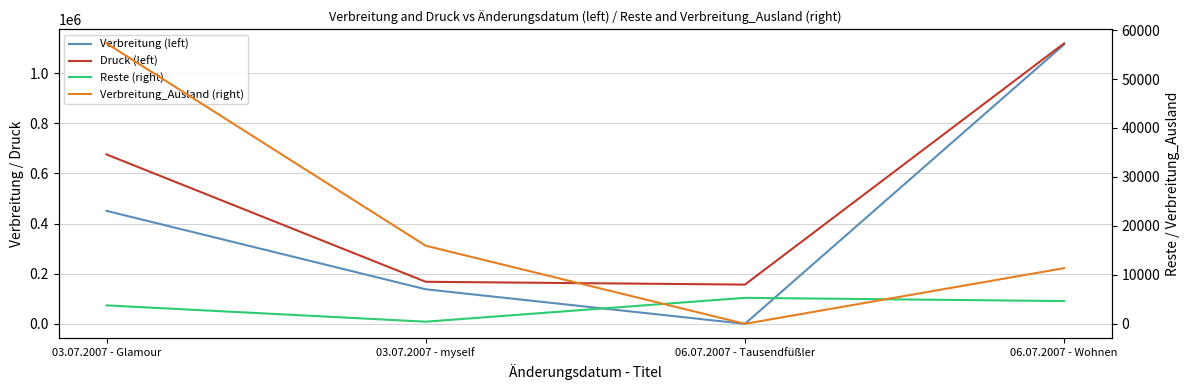

What are all the series names shown in the legend?

Verbreitung (left), Druck (left), Reste (right), Verbreitung_Ausland (right)